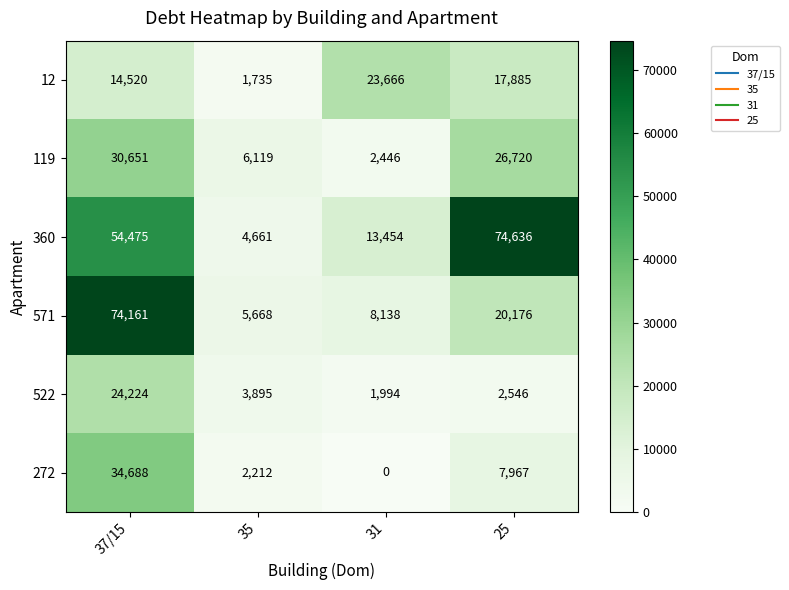

Reading left to right, what are all the values shown in this chart?

12: 14520	1735	23666	17885
119: 30651	6119	2446	26720
360: 54475	4661	13454	74636
571: 74161	5668	8138	20176
522: 24224	3895	1994	2546
272: 34688	2212	0	7967